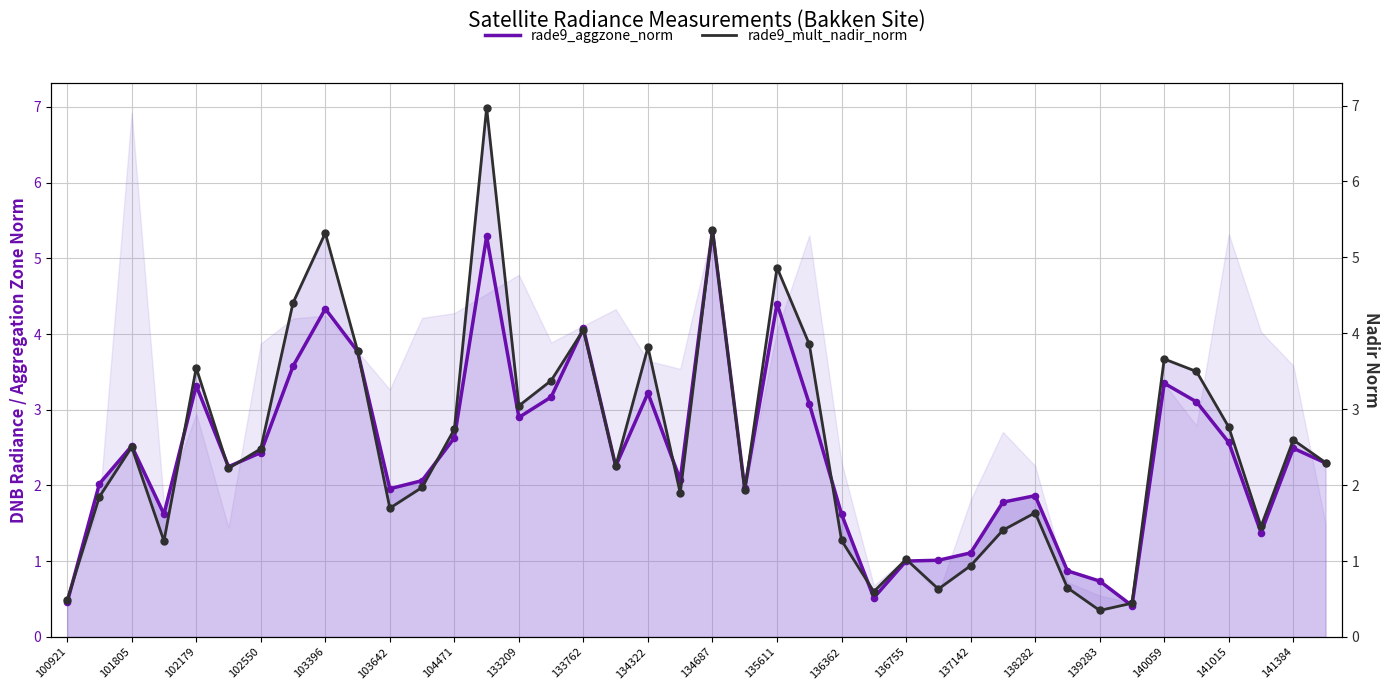

Which series has the largest total across all categories?

rade9_mult_nadir_norm